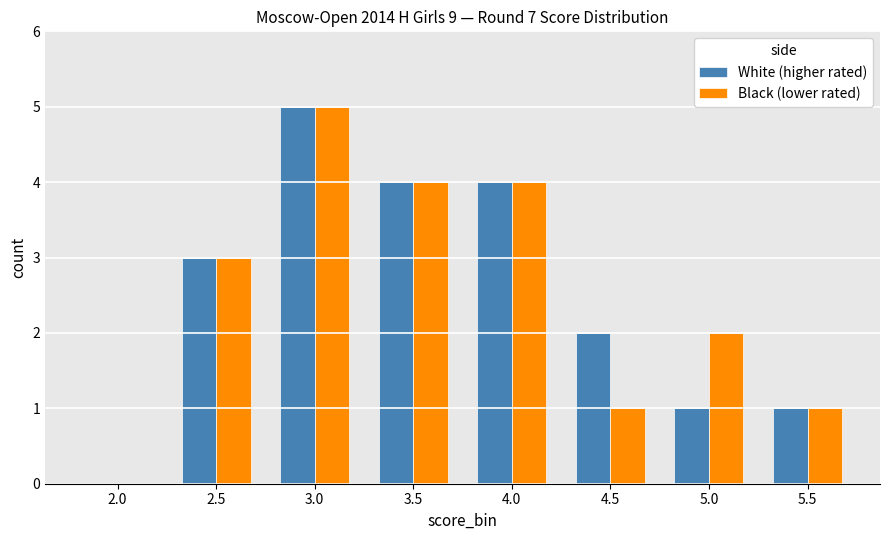

At which category is the sum across all series the highest?

3.0